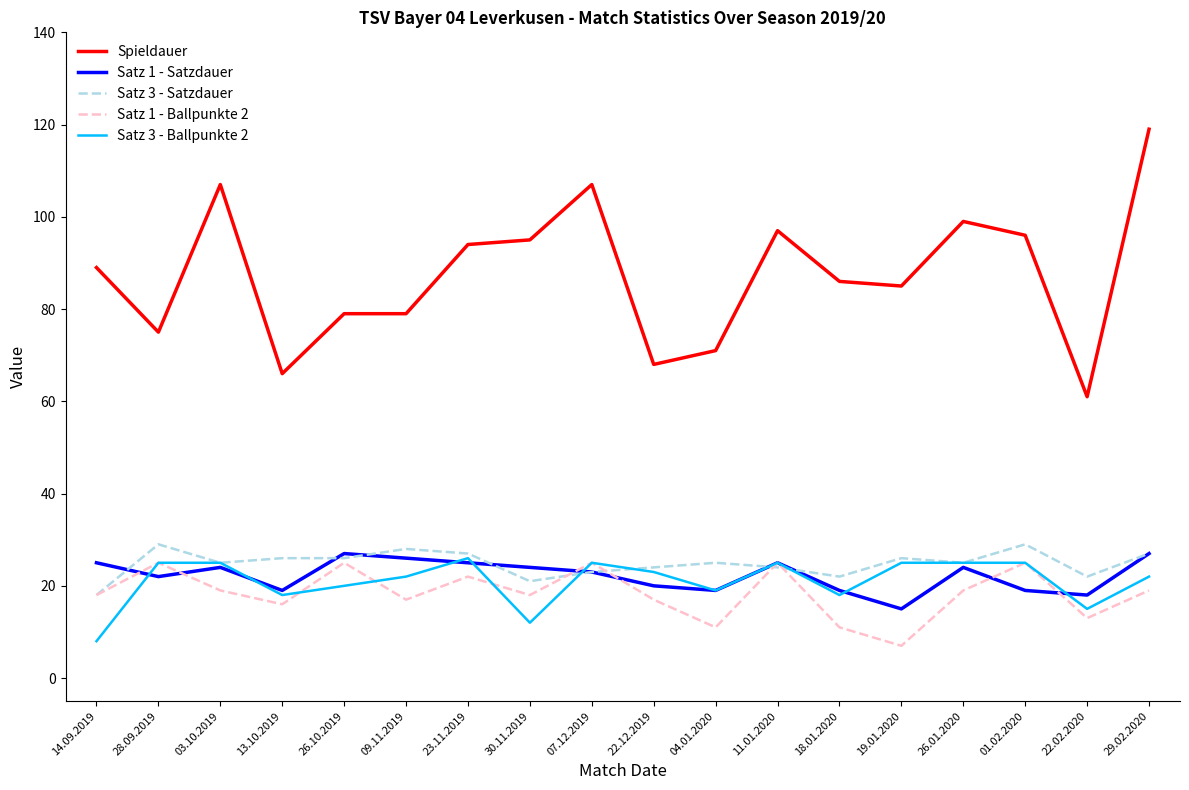

Which label corresponds to the largest value in the chart?

29.02.2020